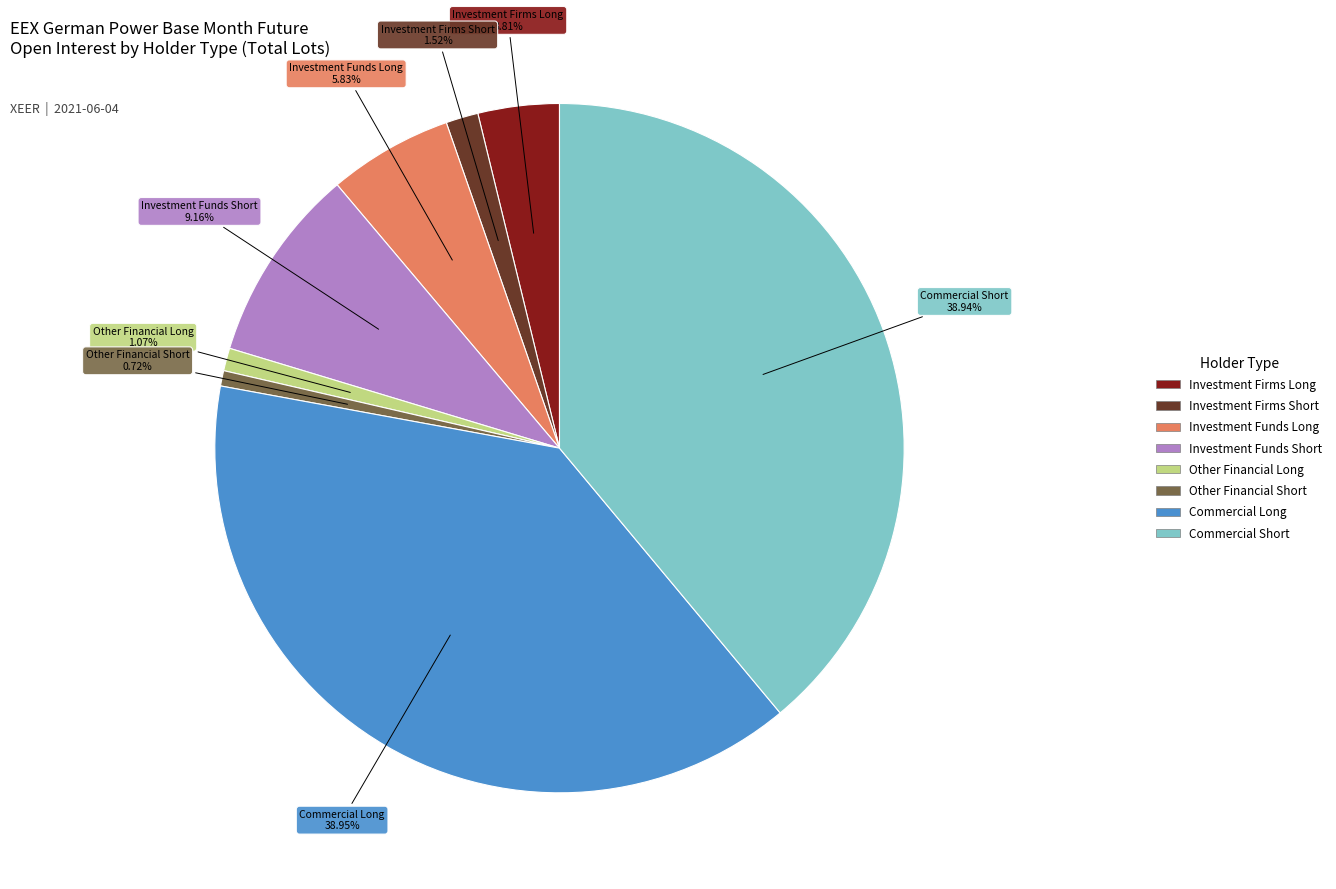

Do Commercial Short and Commercial Long together represent more than half of the pie?

Yes